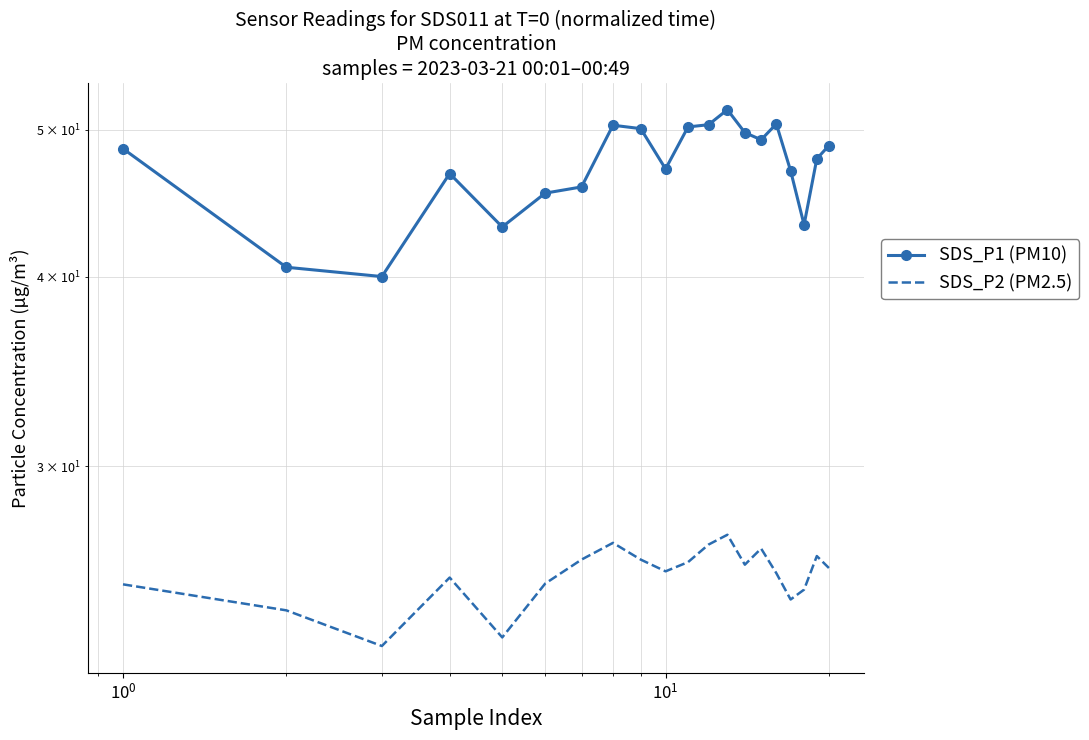

Is the value of SDS_P2 (PM2.5) at 13 greater than the value of SDS_P1 (PM10) at 10?

No